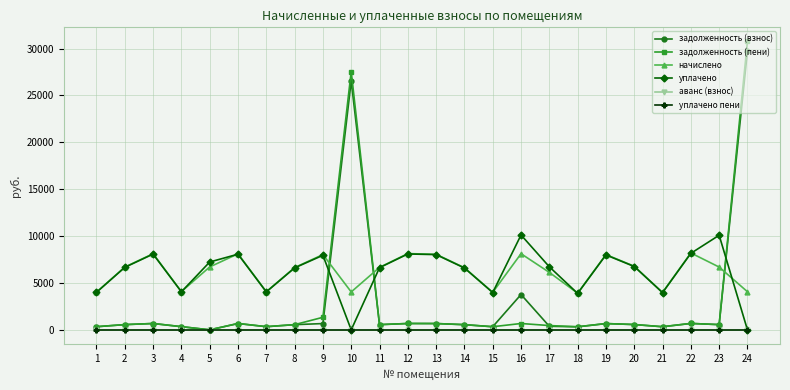

Is the value of уплачено at 5 greater than the value of начислено at 12?

No